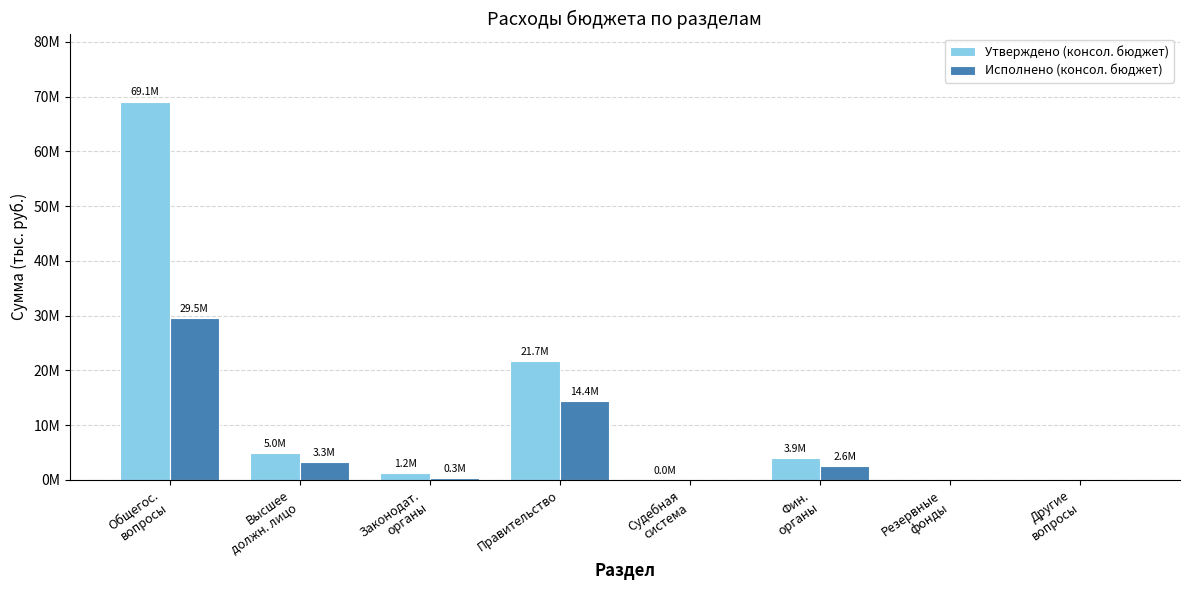

What is the difference between the Исполнено (консол. бюджет) values at Фин.
органы and Другие
вопросы?

2569807.5